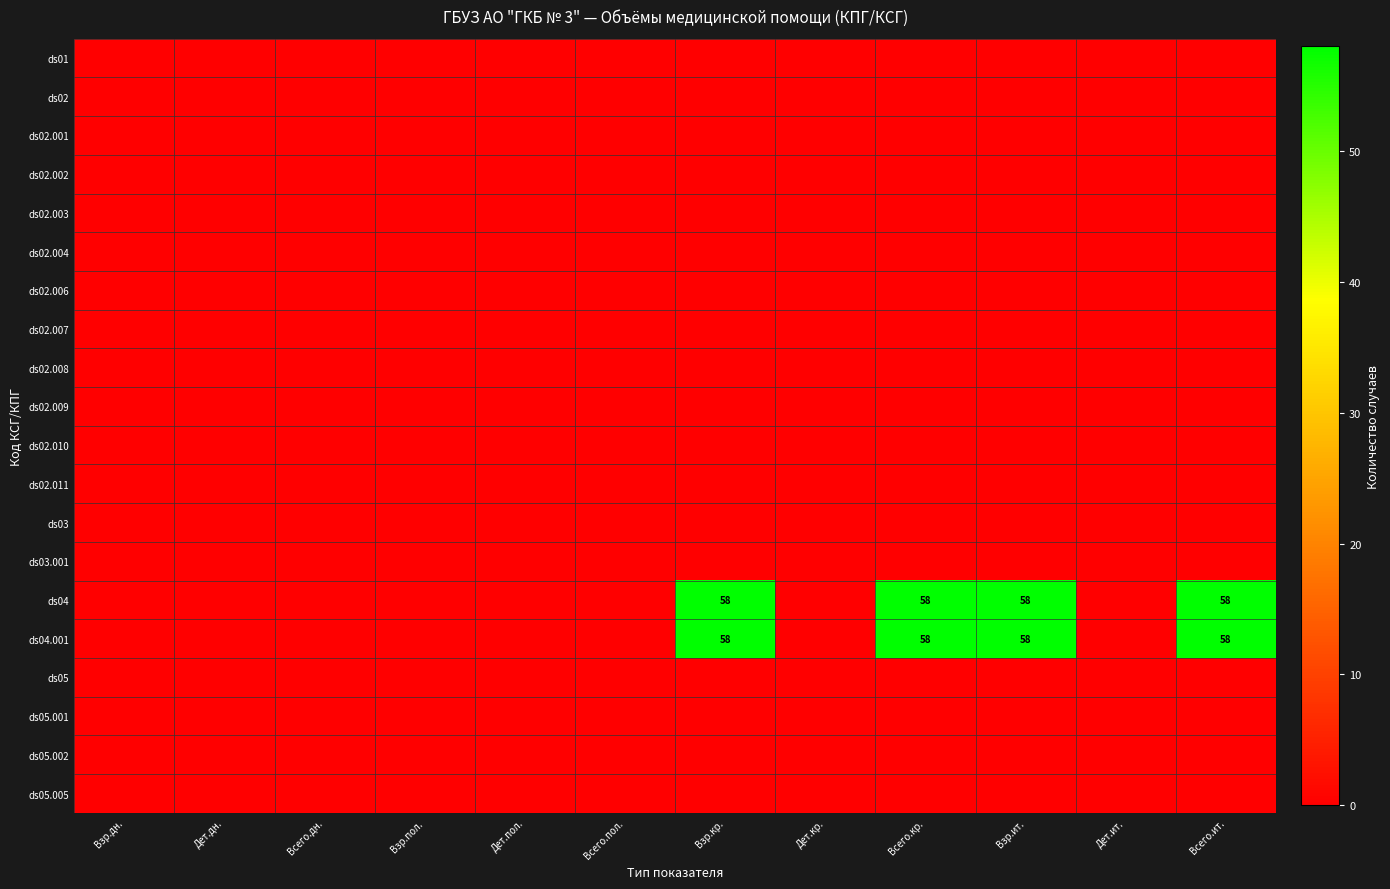

The value of ds04.001 at Взр.кр. is 26. True or false?

False